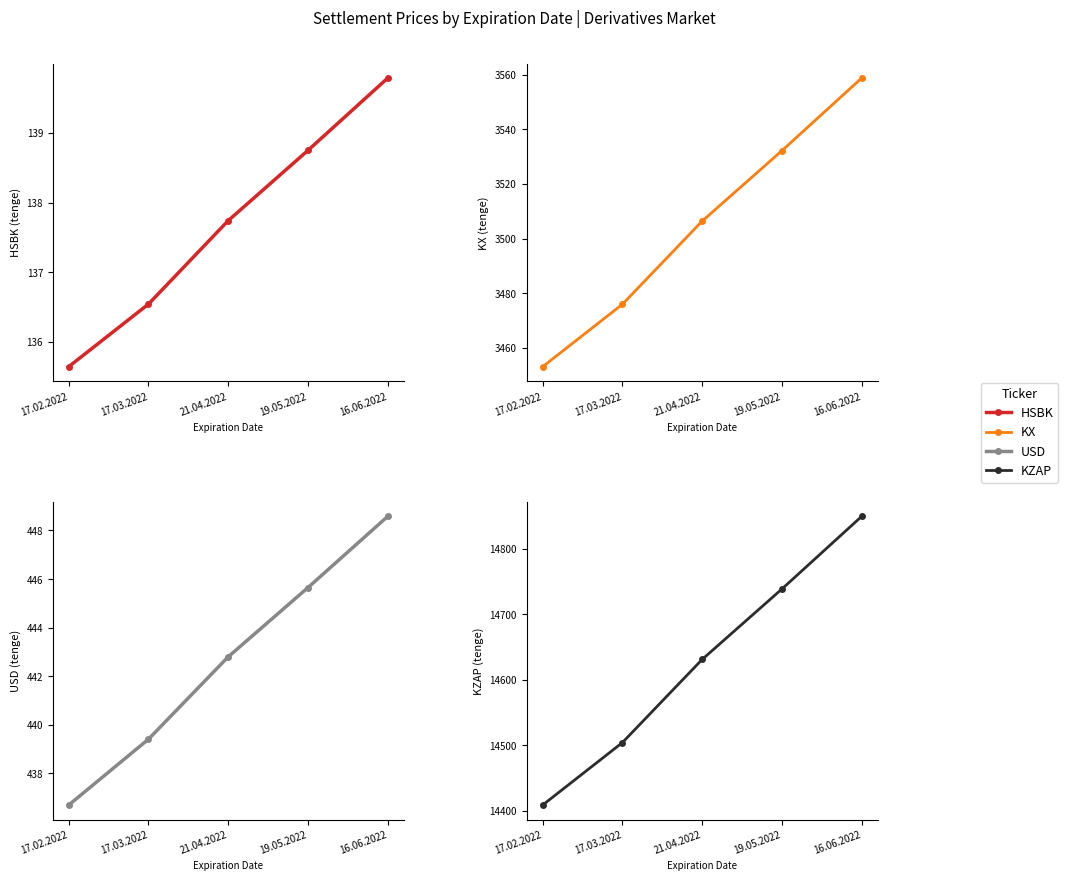

What is the sum of all KZAP values?

73131.6